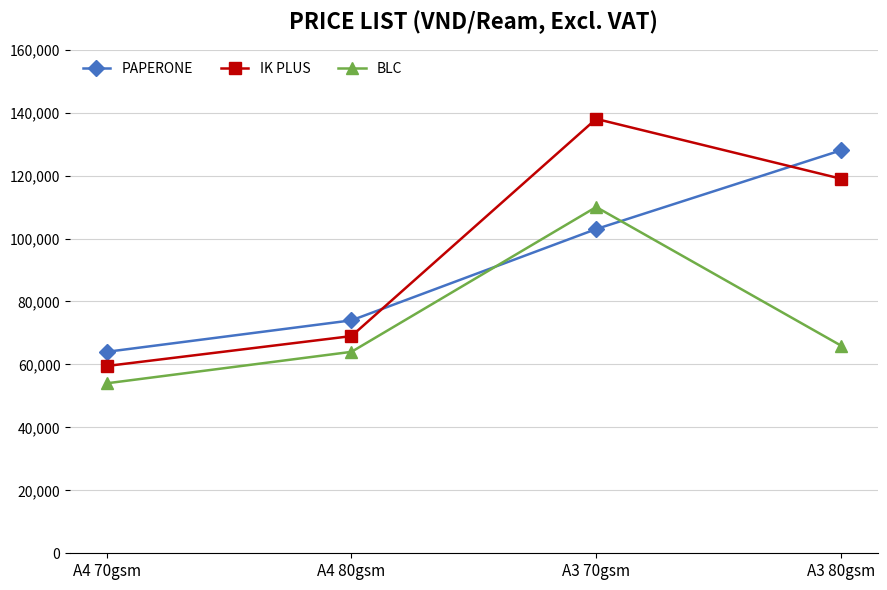

Reading left to right, transcribe all the data shown in this chart.

PAPERONE: A4 70gsm=64000	A4 80gsm=74000	A3 70gsm=103000	A3 80gsm=128000
IK PLUS: A4 70gsm=59500	A4 80gsm=69000	A3 70gsm=138000	A3 80gsm=119000
BLC: A4 70gsm=54000	A4 80gsm=64000	A3 70gsm=110000	A3 80gsm=66000